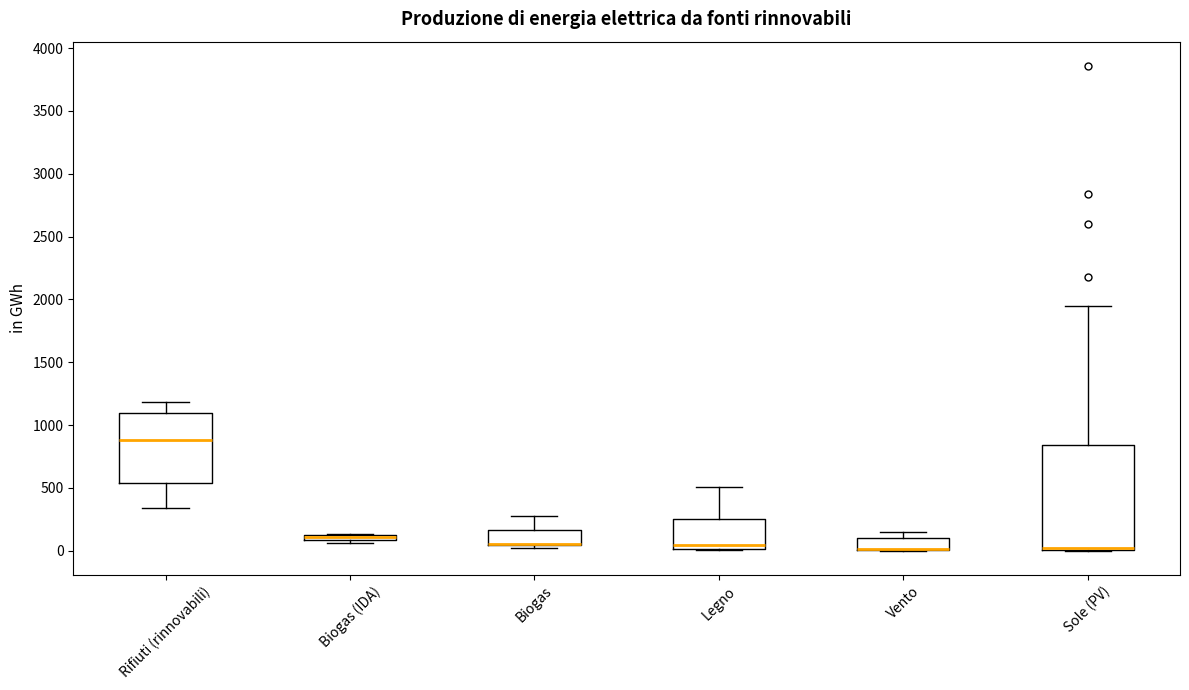

Where is the lower edge of the box for Vento on the y-axis? The values are not printed on the chart, so give them approximately, as read against the axis.

0